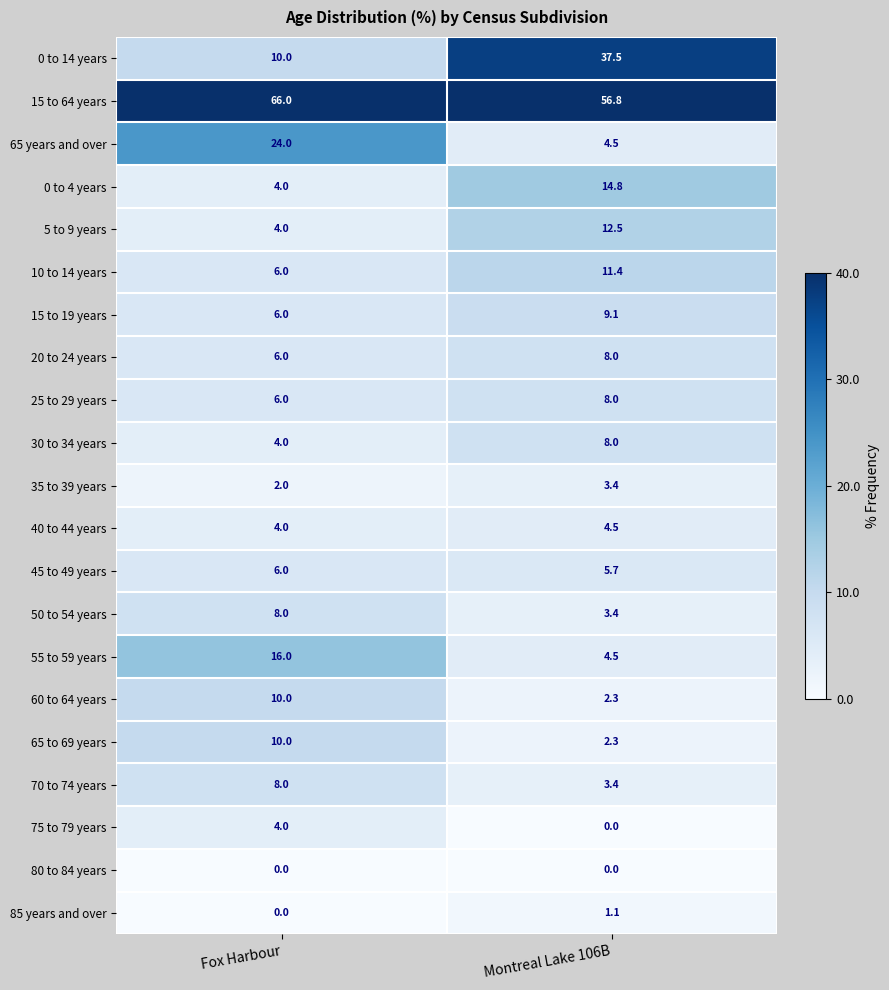

List the labels in order of 0 to 14 years value, smallest first.

Fox Harbour, Montreal Lake 106B